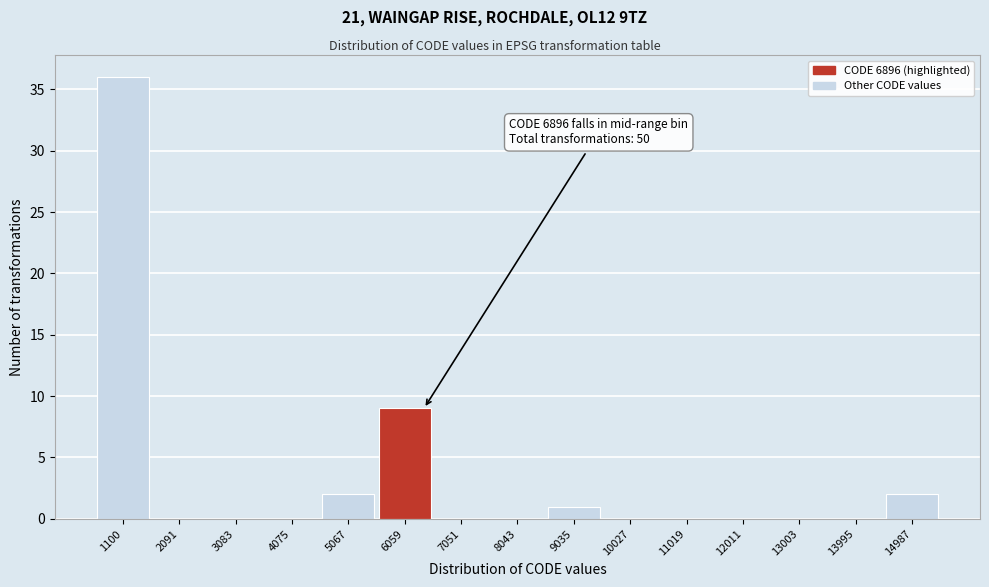

Reading right to left, list all the values displayed in this chart.

14987=2	13995=0	13003=0	12011=0	11019=0	10027=0	9035=1	8043=0	7051=0	6059=9	5067=2	4075=0	3083=0	2091=0	1100=36